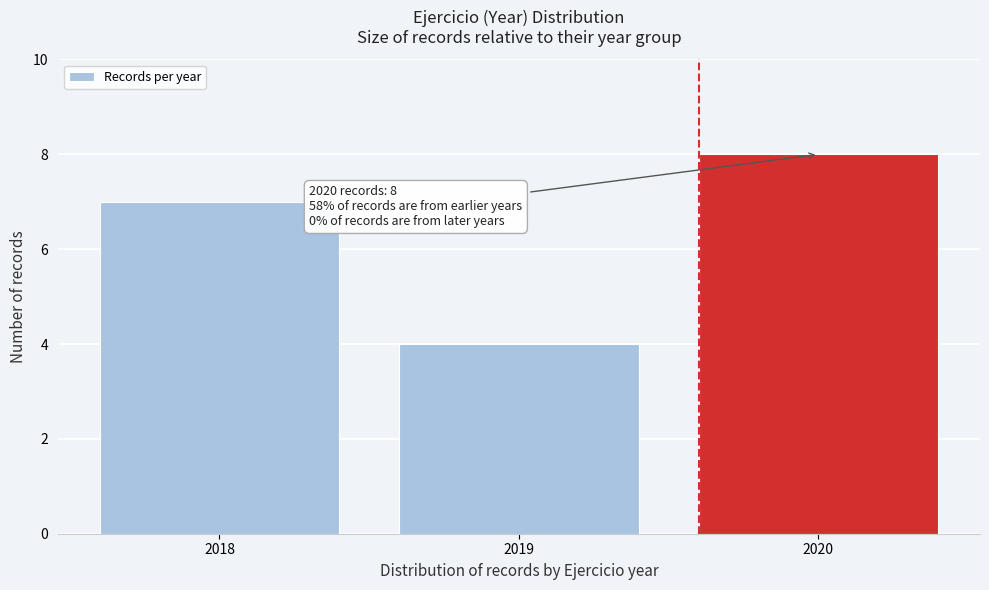

Over which range of the x-axis is the bar tallest?

2019.5 to 2020.5